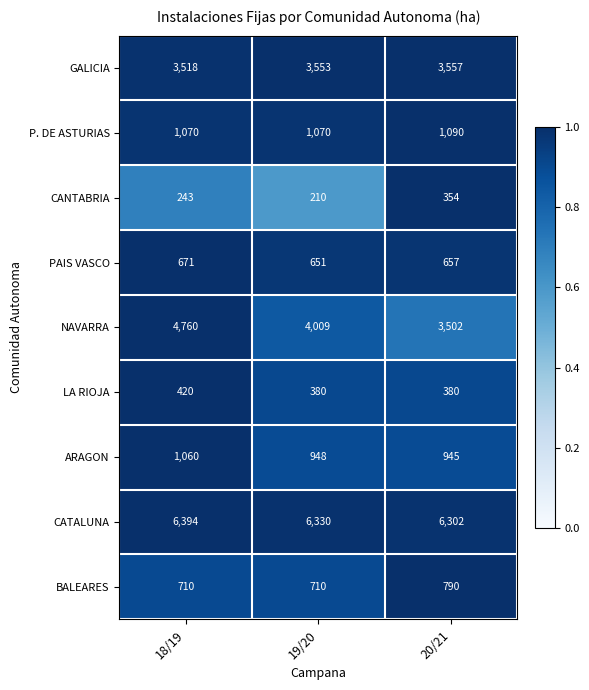

Which series changed the most between 19/20 and 20/21?

NAVARRA